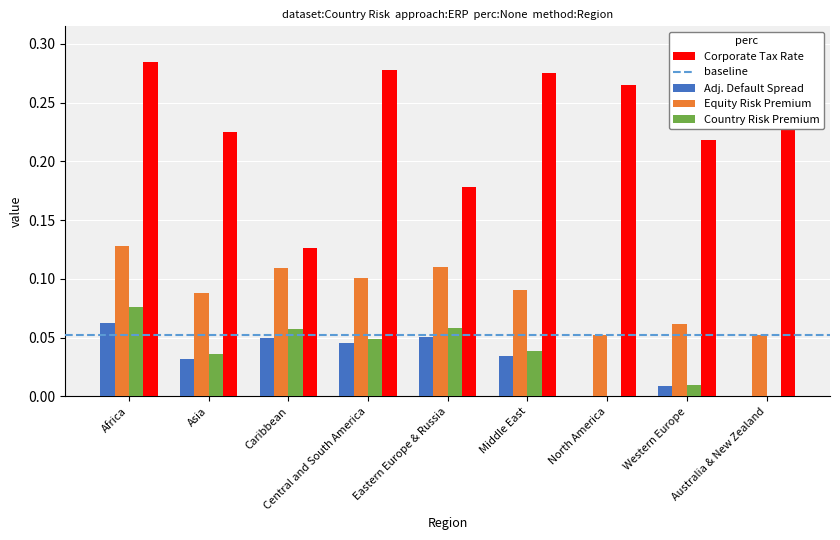

What is the maximum value shown in the chart?

0.3